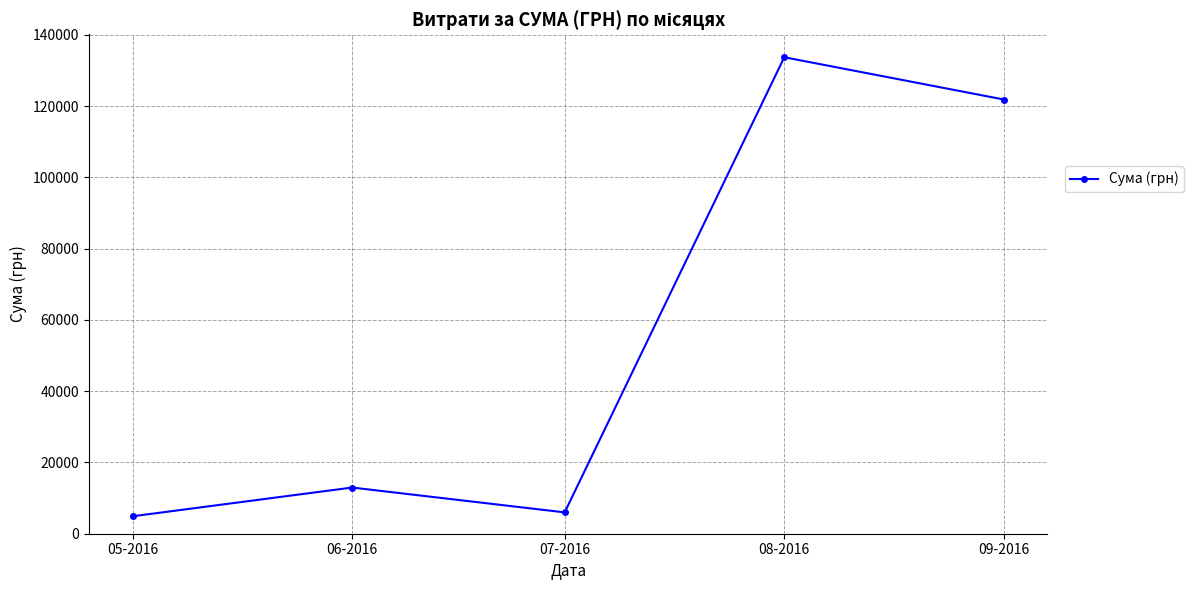

True or false: the data shows 3790.9 at 06-2016.

False